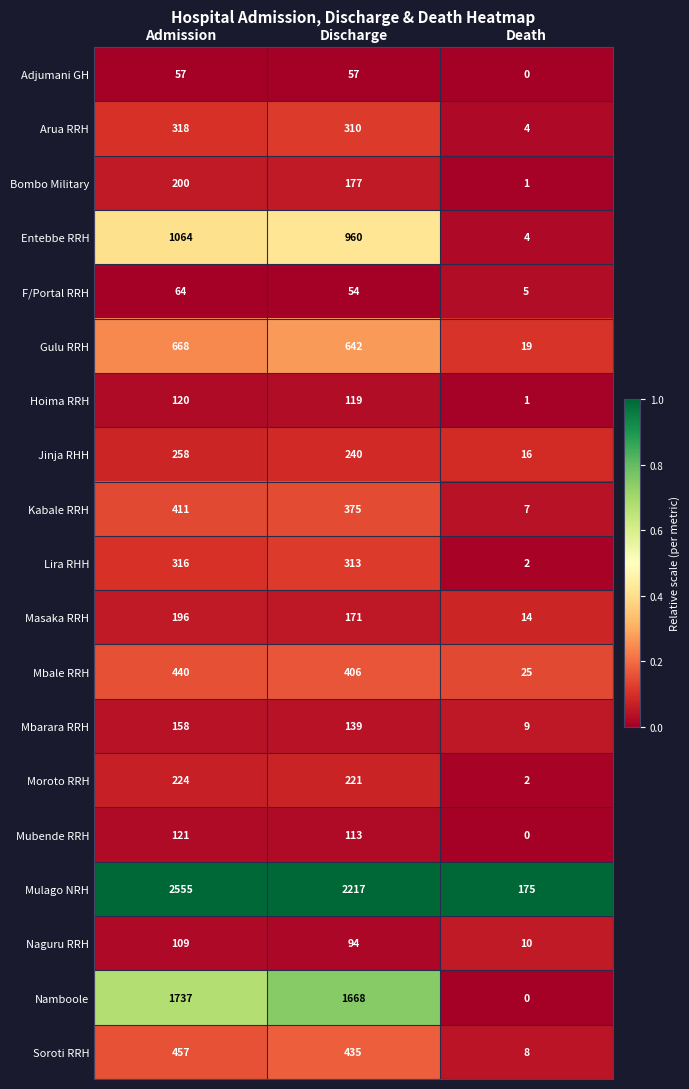

How many distinct data groups are displayed?

19